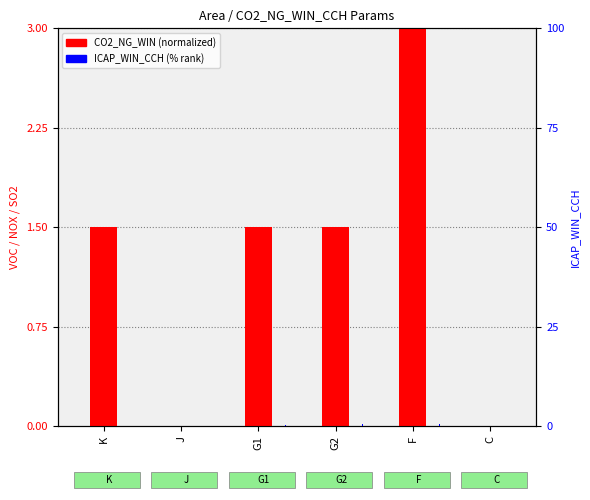

Which category has the lowest value across all series?

J